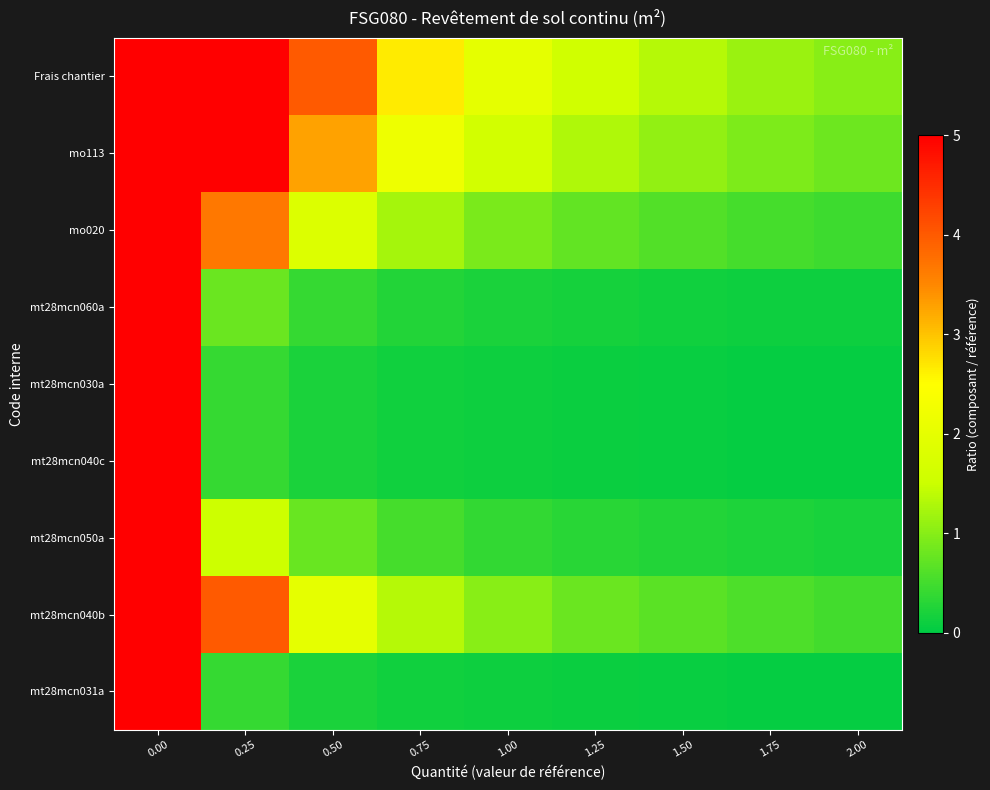

Reading left to right, list all the values displayed in this chart.

mt28mcn031a: 0.00=5.0	0.25=0.4	0.50=0.2	0.75=0.1	1.00=0.1	1.25=0.1	1.50=0.1	1.75=0.1	2.00=0.0
mt28mcn040b: 0.00=5.0	0.25=4.0	0.50=2.0	0.75=1.3	1.00=1.0	1.25=0.8	1.50=0.7	1.75=0.6	2.00=0.5
mt28mcn050a: 0.00=5.0	0.25=1.5	0.50=0.8	0.75=0.5	1.00=0.4	1.25=0.3	1.50=0.3	1.75=0.2	2.00=0.2
mt28mcn040c: 0.00=5.0	0.25=0.4	0.50=0.2	0.75=0.1	1.00=0.1	1.25=0.1	1.50=0.1	1.75=0.1	2.00=0.0
mt28mcn030a: 0.00=5.0	0.25=0.4	0.50=0.2	0.75=0.1	1.00=0.1	1.25=0.1	1.50=0.1	1.75=0.1	2.00=0.0
mt28mcn060a: 0.00=5.0	0.25=0.8	0.50=0.4	0.75=0.3	1.00=0.2	1.25=0.2	1.50=0.1	1.75=0.1	2.00=0.1
mo020: 0.00=5.0	0.25=3.7	0.50=1.8	0.75=1.2	1.00=0.9	1.25=0.7	1.50=0.6	1.75=0.5	2.00=0.5
mo113: 0.00=5.0	0.25=5.0	0.50=3.3	0.75=2.2	1.00=1.6	1.25=1.3	1.50=1.1	1.75=0.9	2.00=0.8
Frais chantier: 0.00=5.0	0.25=5.0	0.50=4.0	0.75=2.7	1.00=2.0	1.25=1.6	1.50=1.3	1.75=1.1	2.00=1.0